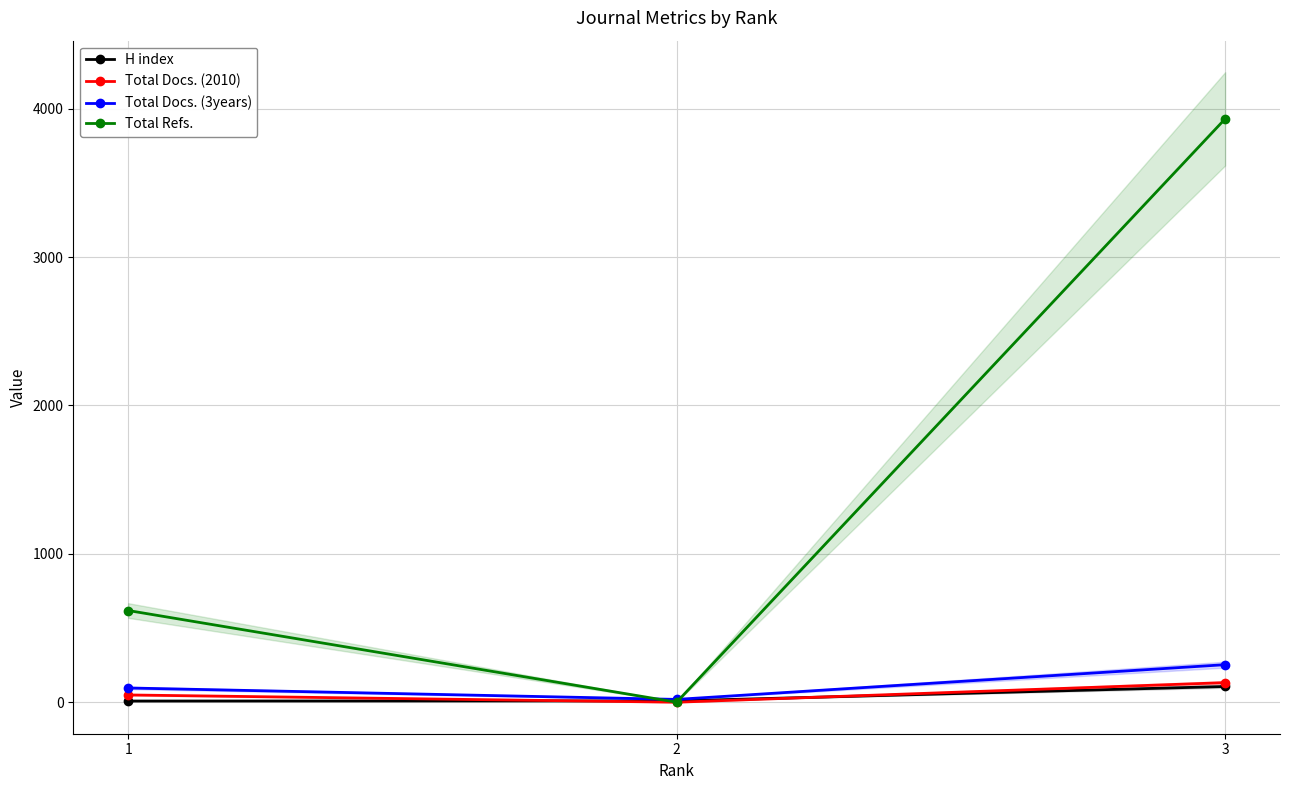

What is the difference between the maximum and minimum values in the Total Refs. series?

3931